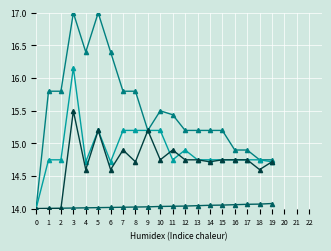

How many categories are shown in the chart?

20